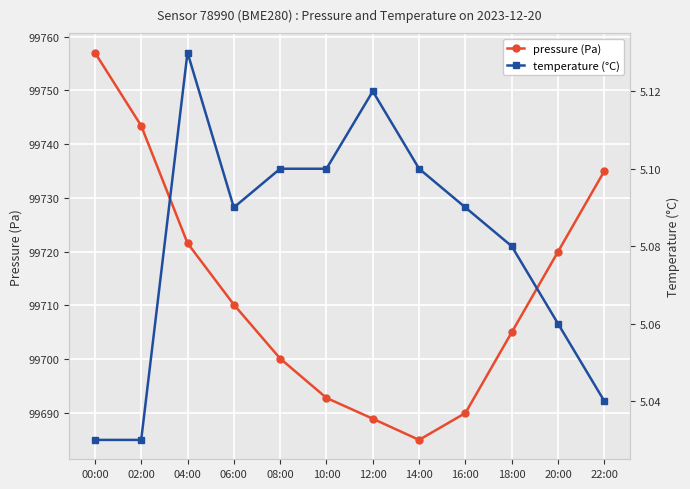

Rank the categories by pressure value from lowest to highest.

14:00, 12:00, 16:00, 10:00, 08:00, 18:00, 06:00, 20:00, 04:00, 22:00, 02:00, 00:00